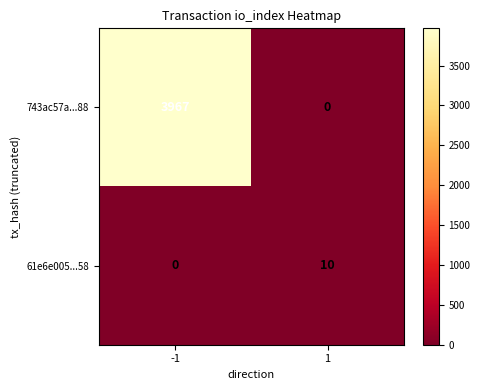

Rank the series by their maximum value, from highest to lowest.

743ac57a...88, 61e6e005...58